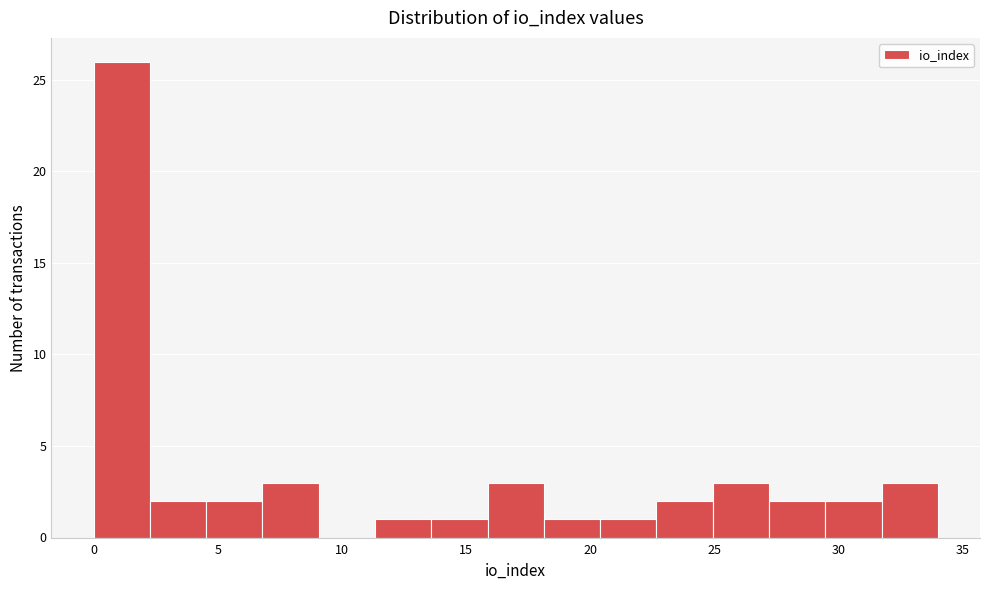

Over which range of the x-axis is the bar tallest?

0.0 to 2.5